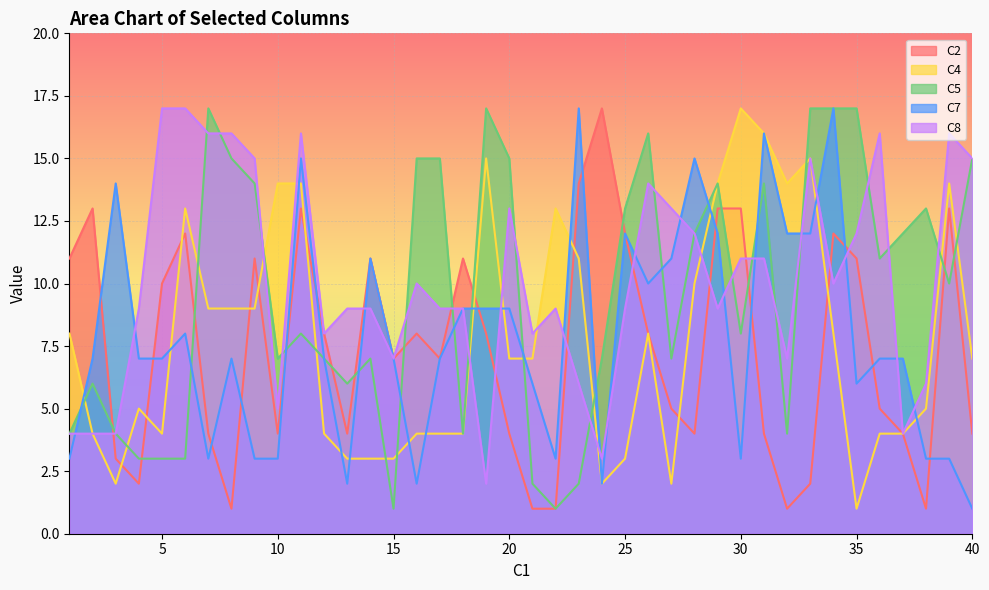

What is the difference between the highest and lowest values at 9?

12